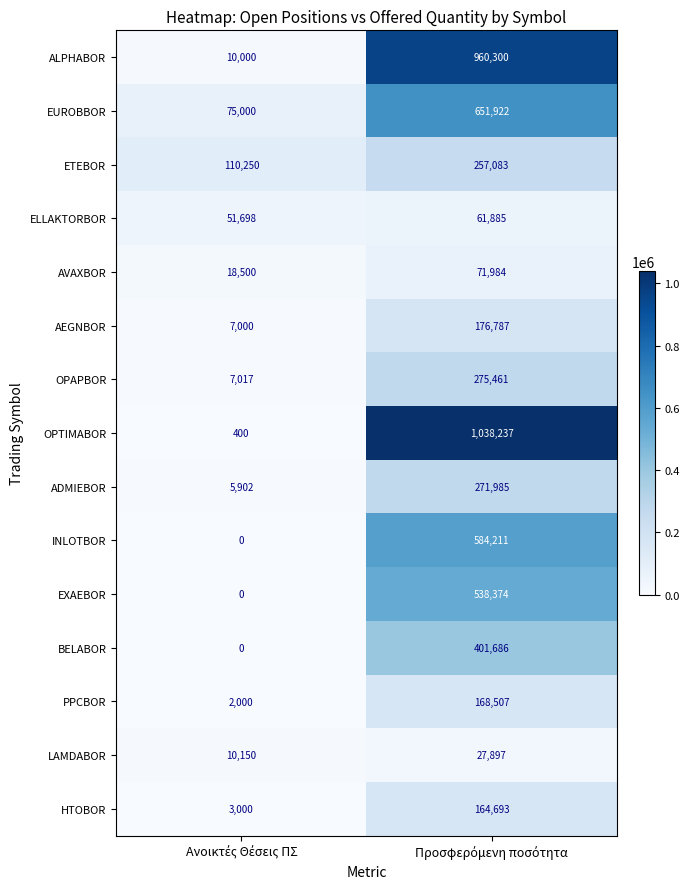

What is the greatest value displayed?

1038237